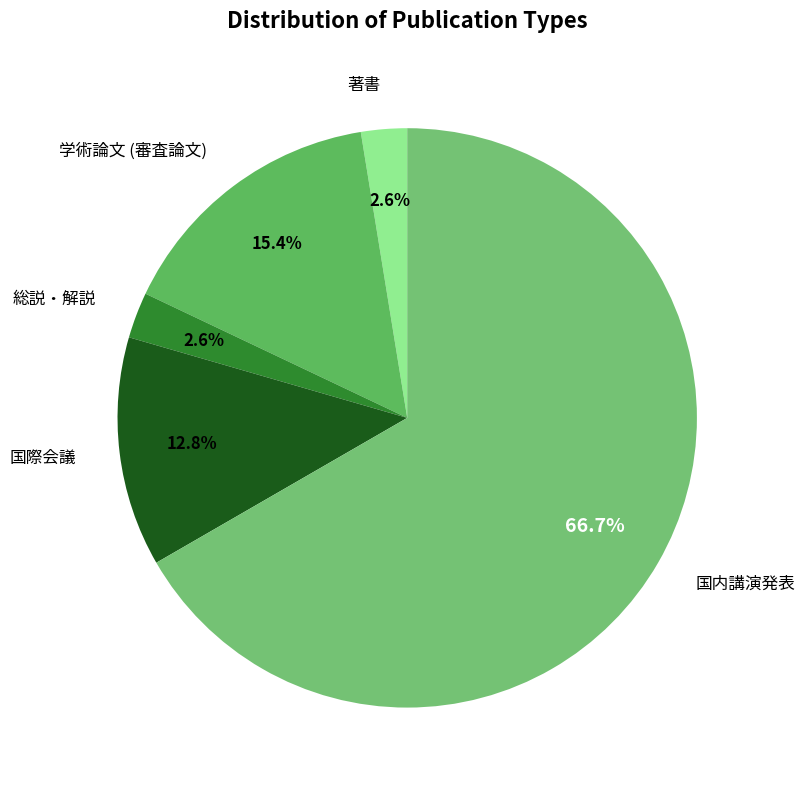

How many slices are in this pie chart?

5